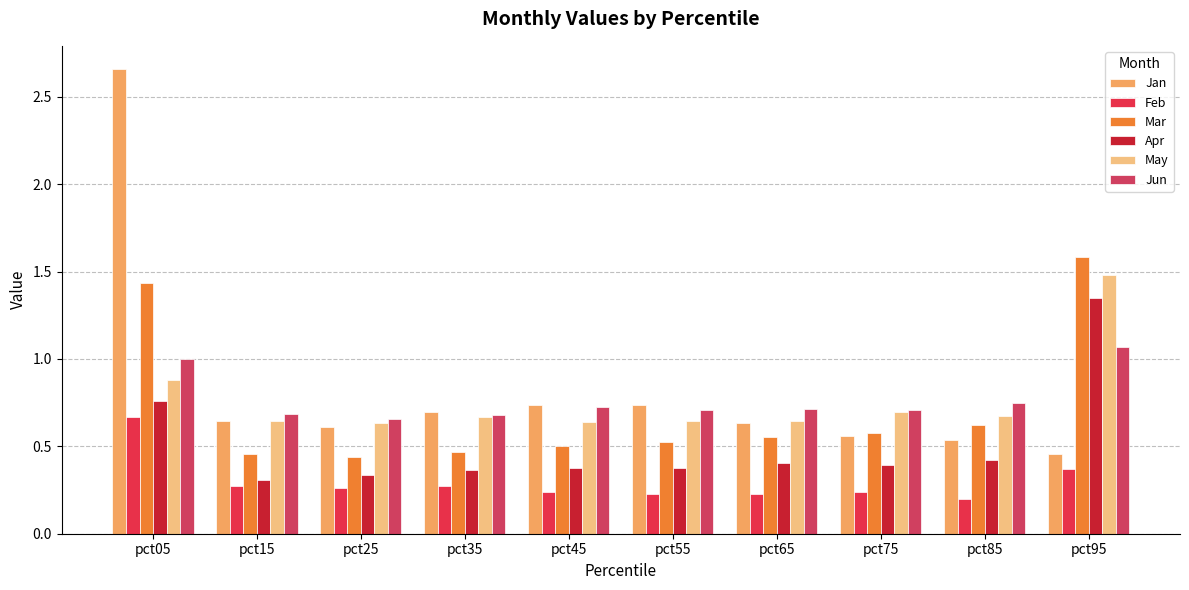

The Apr series shows 0.6 at pct95. True or false?

False